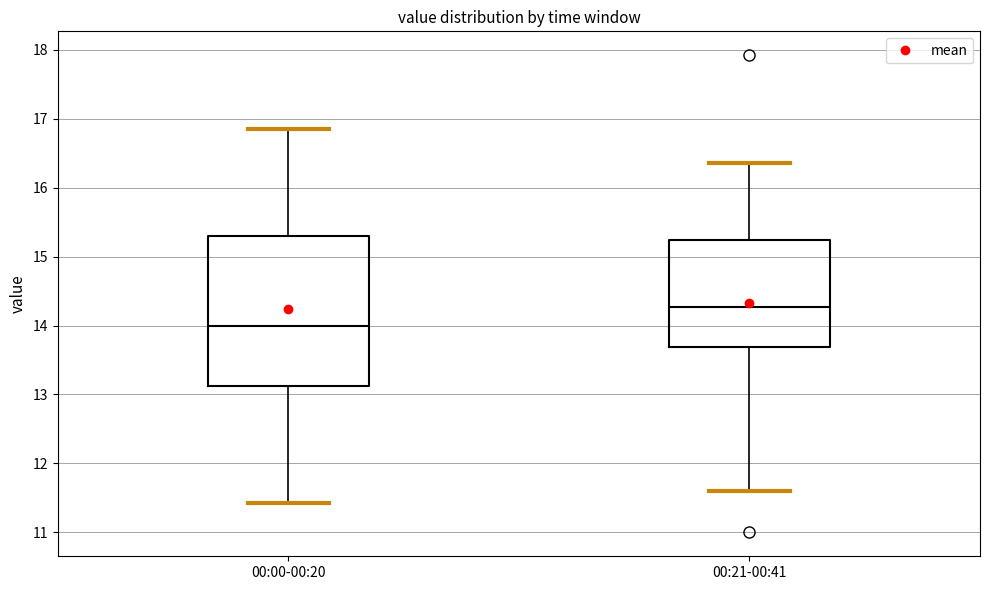

Where is the lower edge of the box for 00:21-00:41 on the y-axis? The values are not printed on the chart, so give them approximately, as read against the axis.

13.7